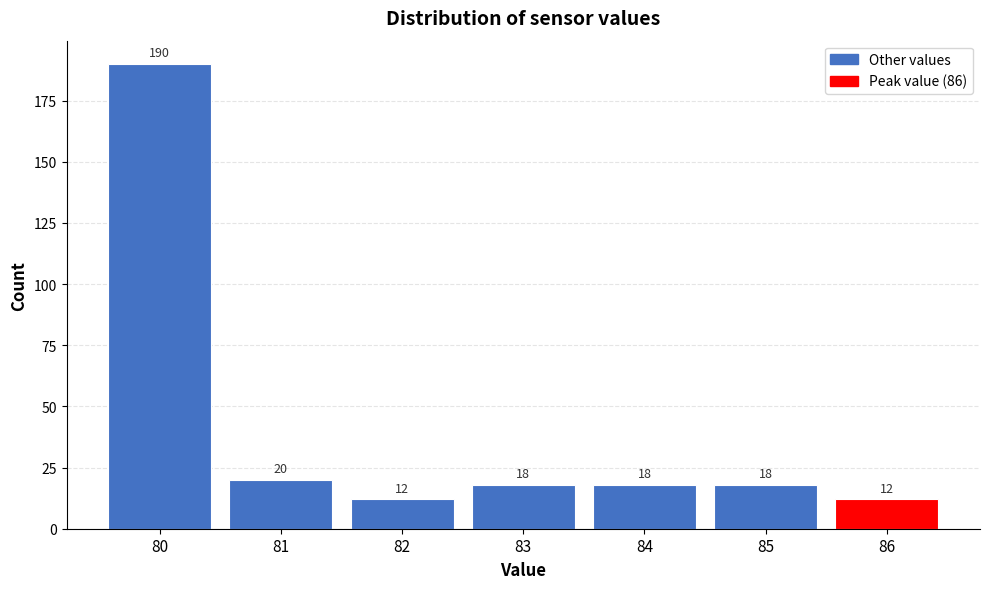

Over which range of the x-axis is the bar tallest?

79.5 to 80.5